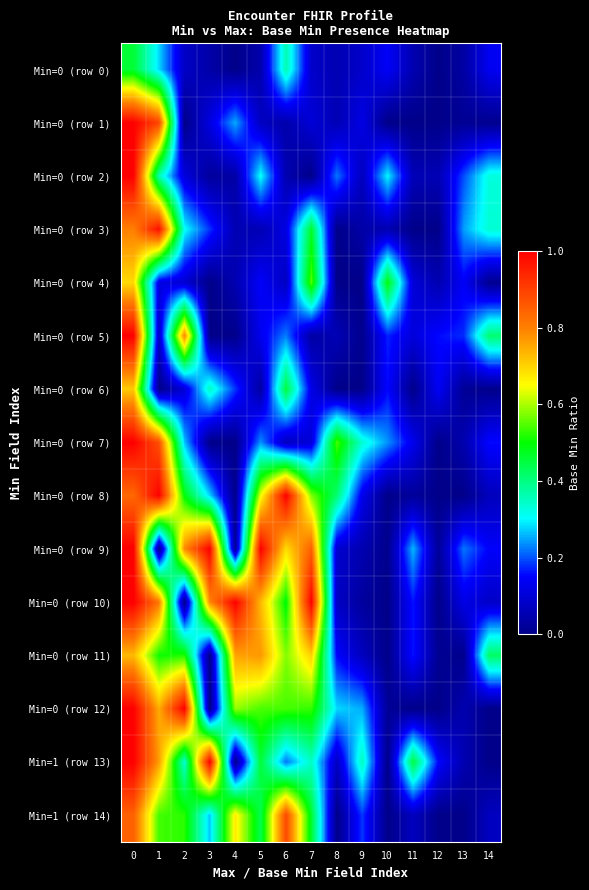

Which series has the largest total across all categories?

Min=0 (row 10)